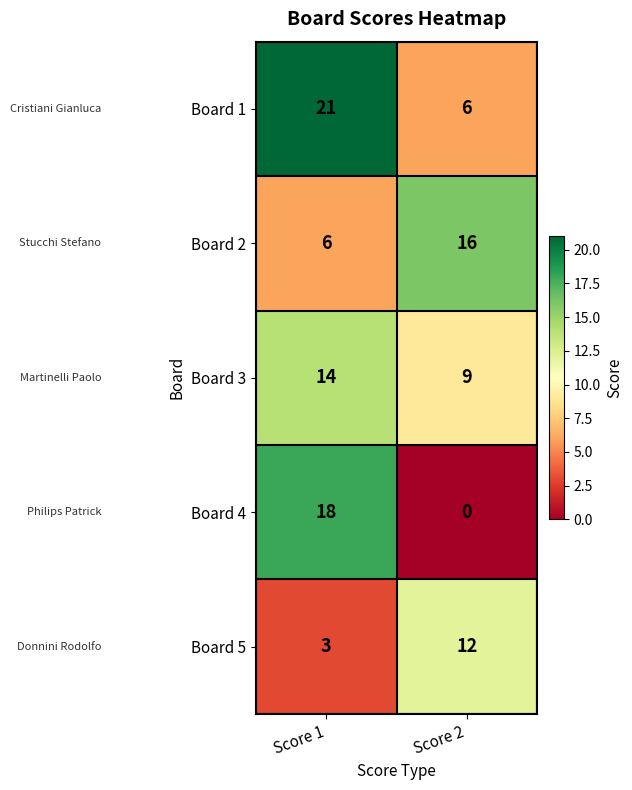

Which series changed the most between Score 1 and Score 2?

Board 4